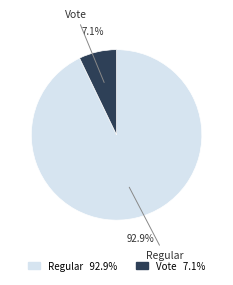

Is Vote the majority of the pie?

No